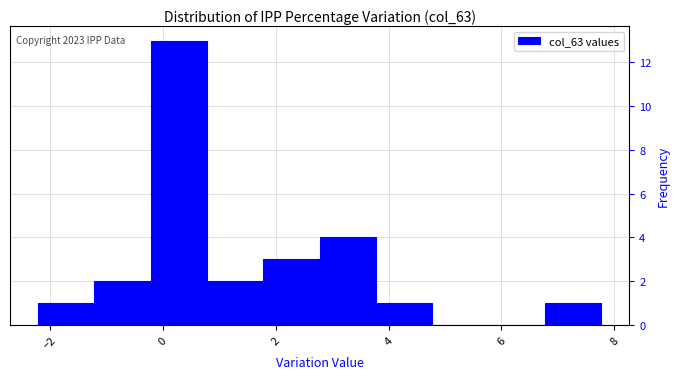

Which range on the x-axis has the tallest bar?

-0.2 to 0.8